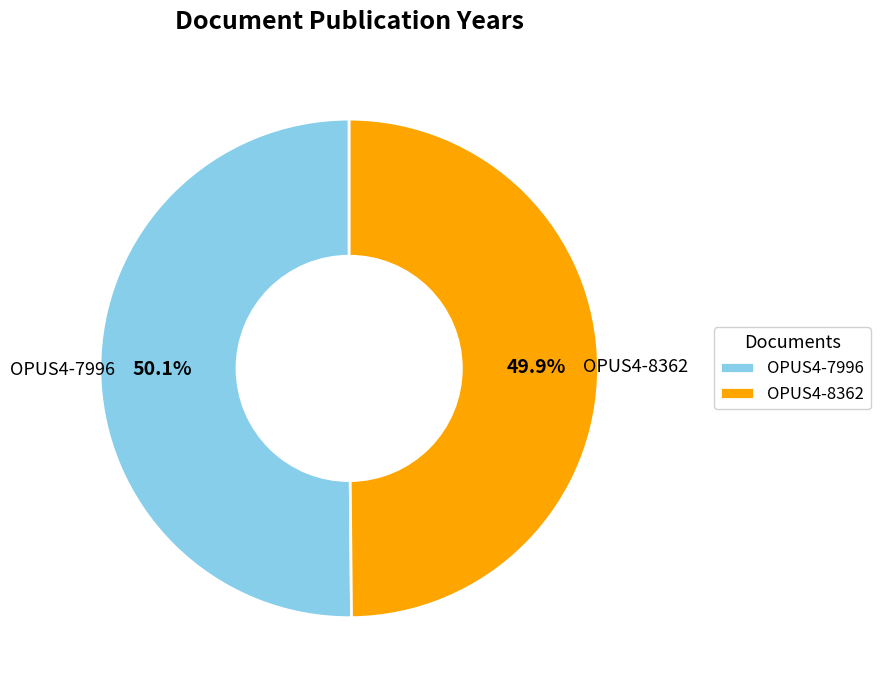

Does any single category account for the majority?

Yes